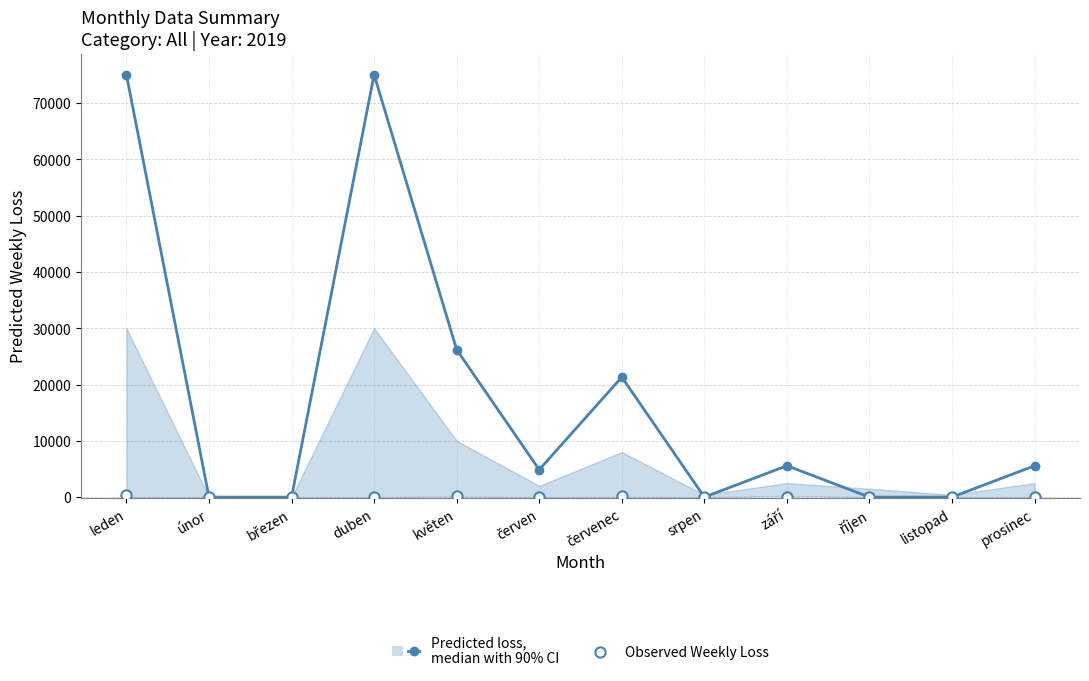

Which series has the largest Y range (max minus min)?

Predicted loss,
median with 90% CI